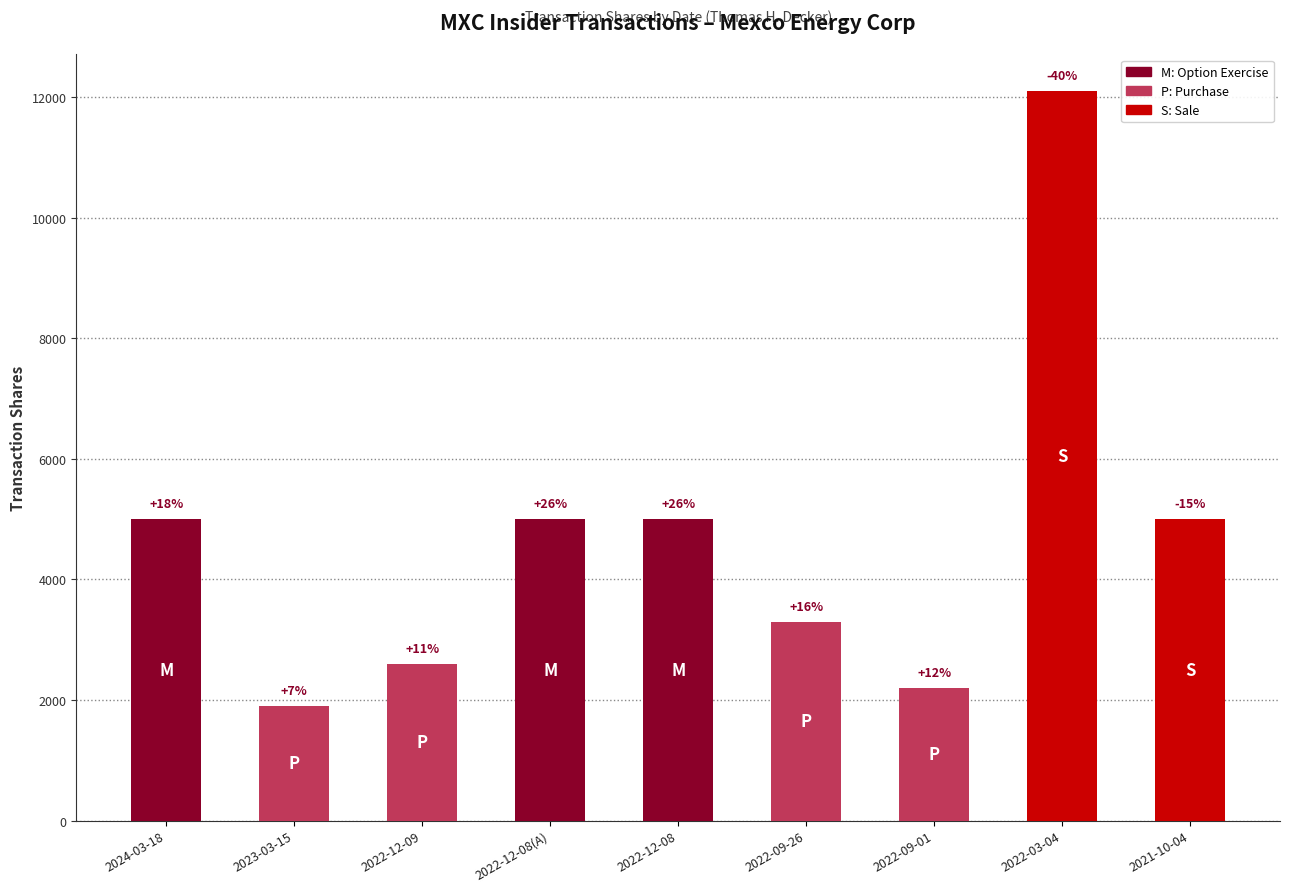

Reading left to right, extract all data points from this chart.

5000	1900	2600	5000	5000	3300	2202	12102	5000